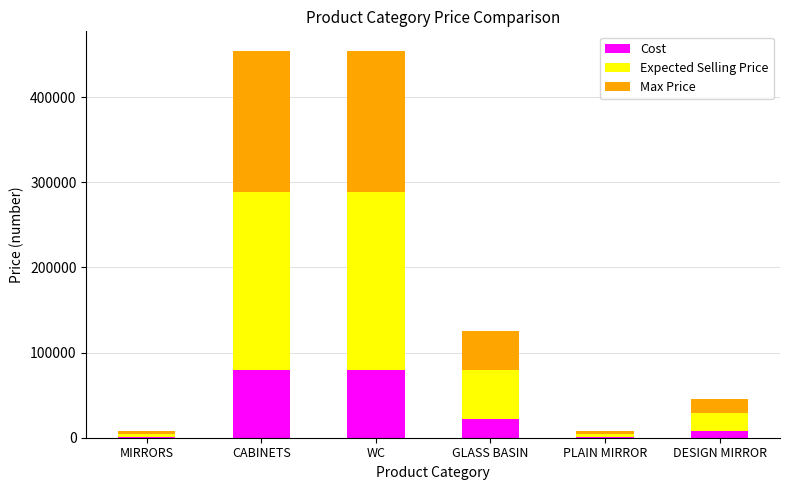

Are the bars grouped side by side (vs. stacked)?

No